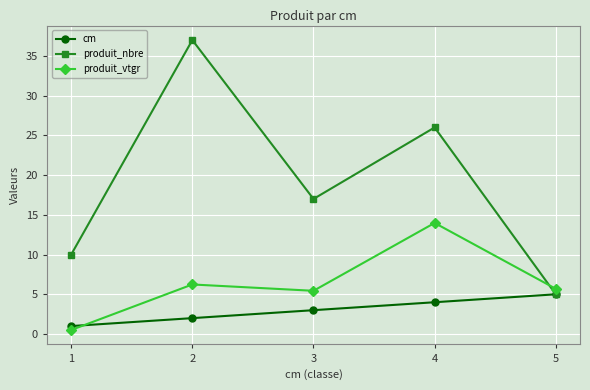

How many intersections are there between produit_nbre and produit_vtgr?

1